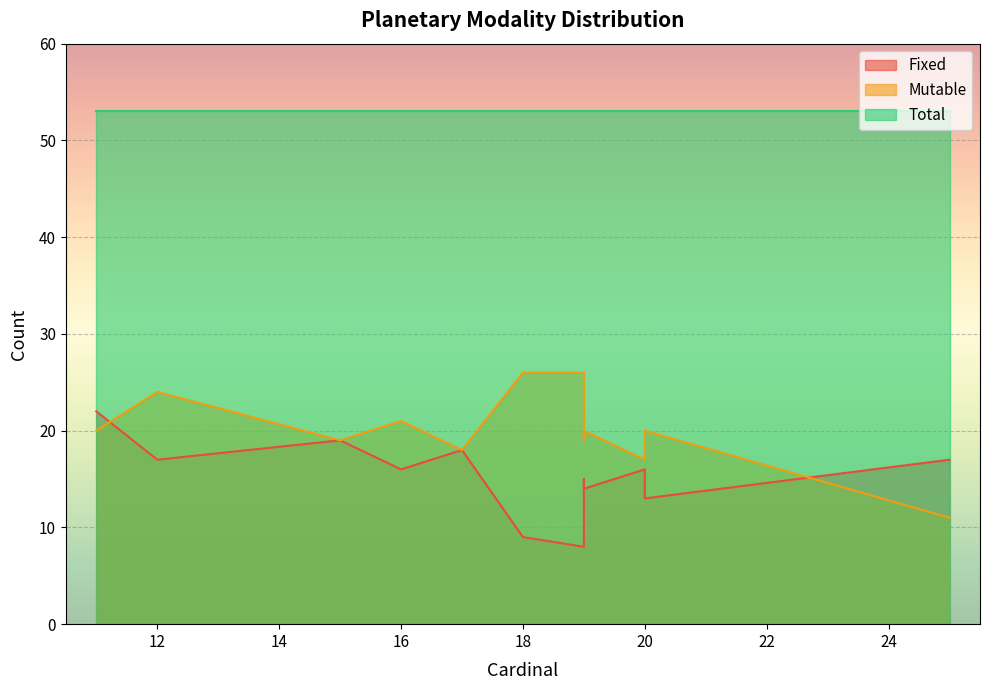

The value of Total at Venus is 19. True or false?

False